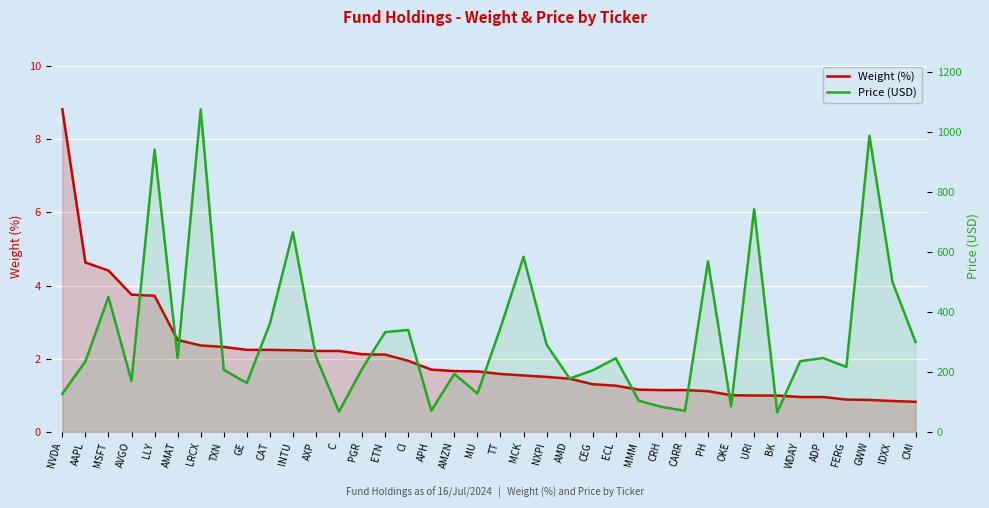

At which label does Price (USD) reach its peak?

LRCX